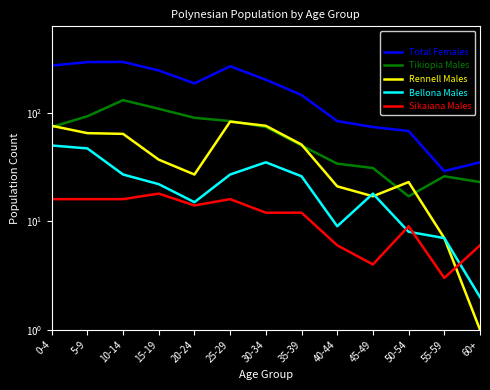

In Bellona Males, how many points are lower than both neighbors (excluding endpoints)?

2